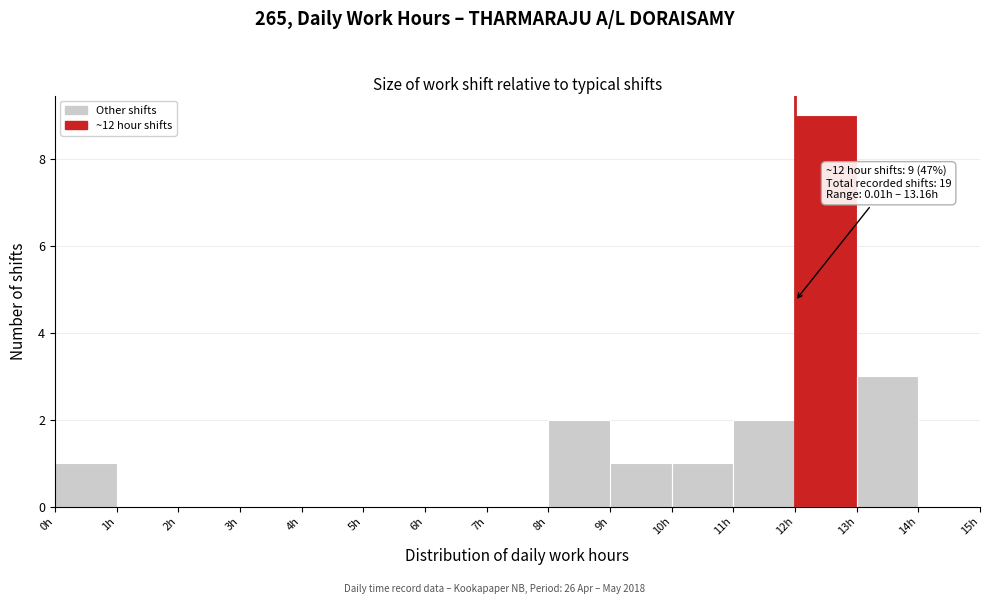

Which range on the x-axis has the tallest bar?

12 to 13